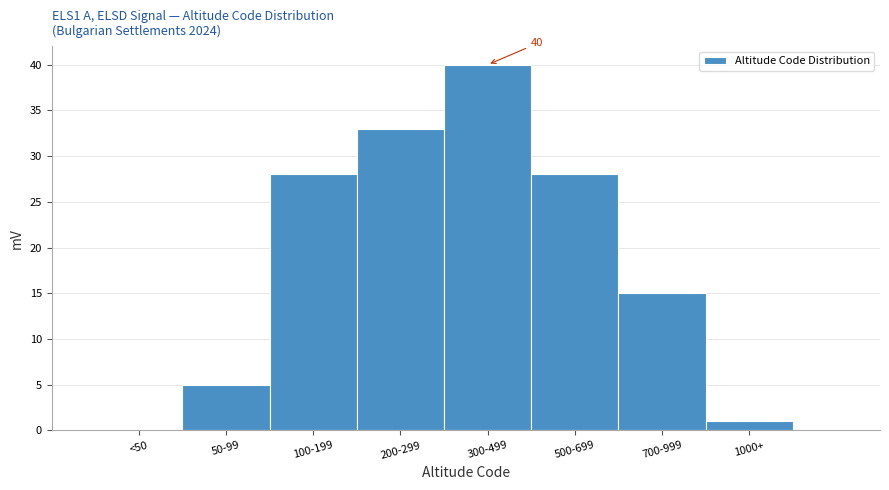

Reading left to right, extract all data points from this chart.

<50=0	50-99=5	100-199=28	200-299=33	300-499=40	500-699=28	700-999=15	1000+=1